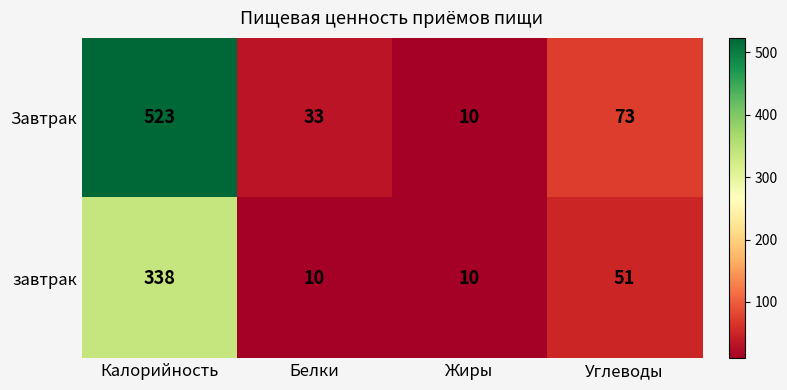

Reading left to right, what are all the values shown in this chart?

Завтрак: 523	33	10	73
завтрак: 338	10	10	51